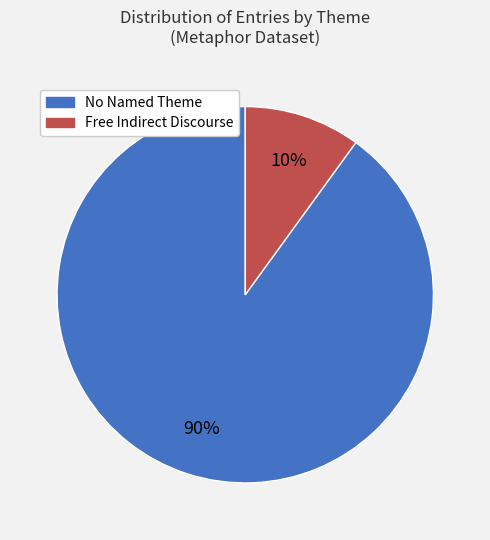

How many slices are in this pie chart?

2